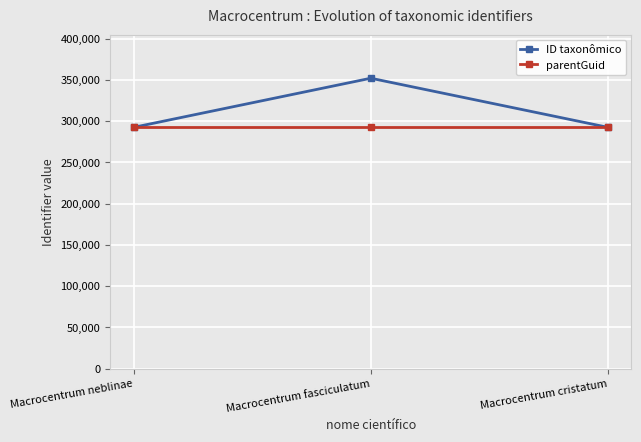

Which series has the widest spread of values?

ID taxonômico